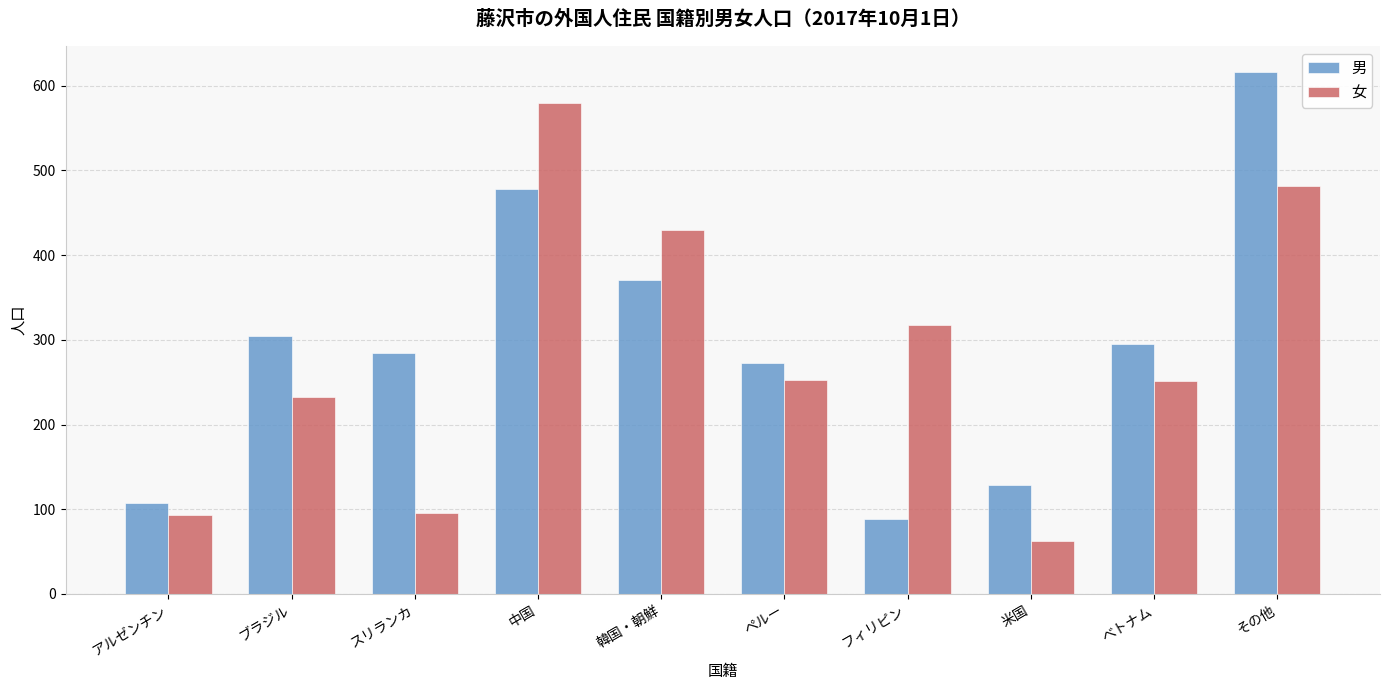

Which series has the largest total across all categories?

男